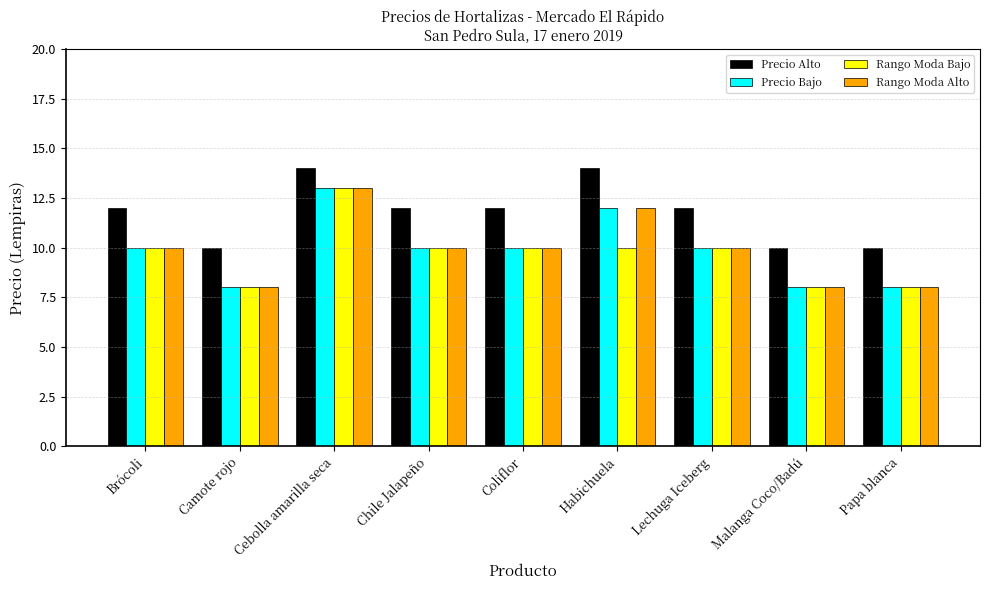

What is the label of the 7th bar from the right?

Cebolla amarilla seca